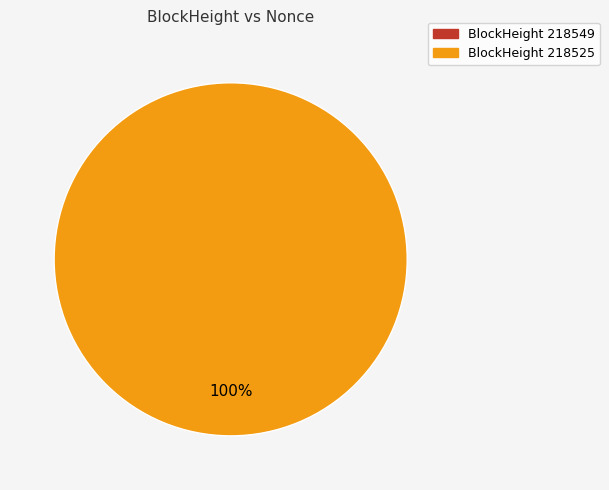

Is it true that 218549 is 5% of the pie?

False